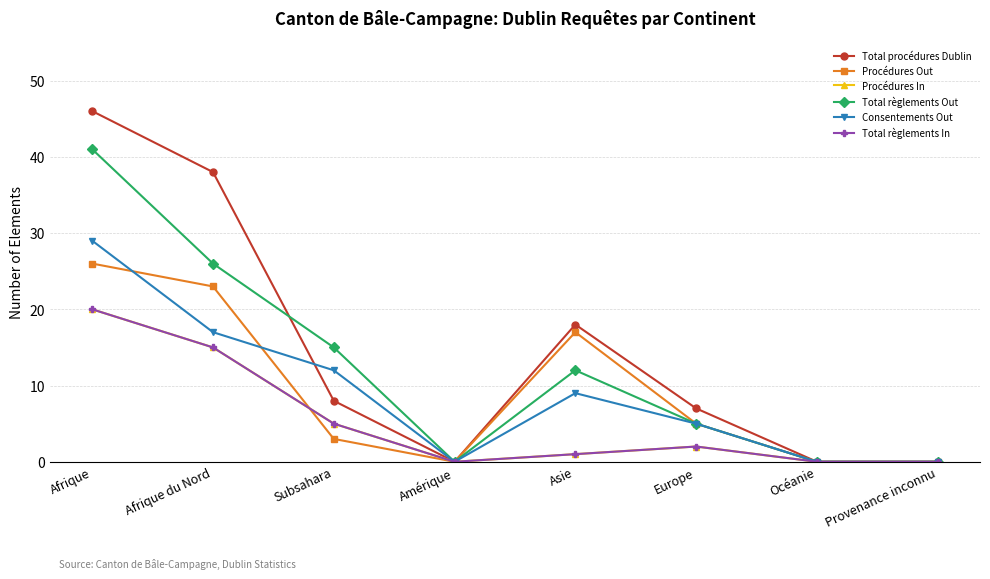

True or false: Total règlements Out has more than 0 interior local peaks.

True